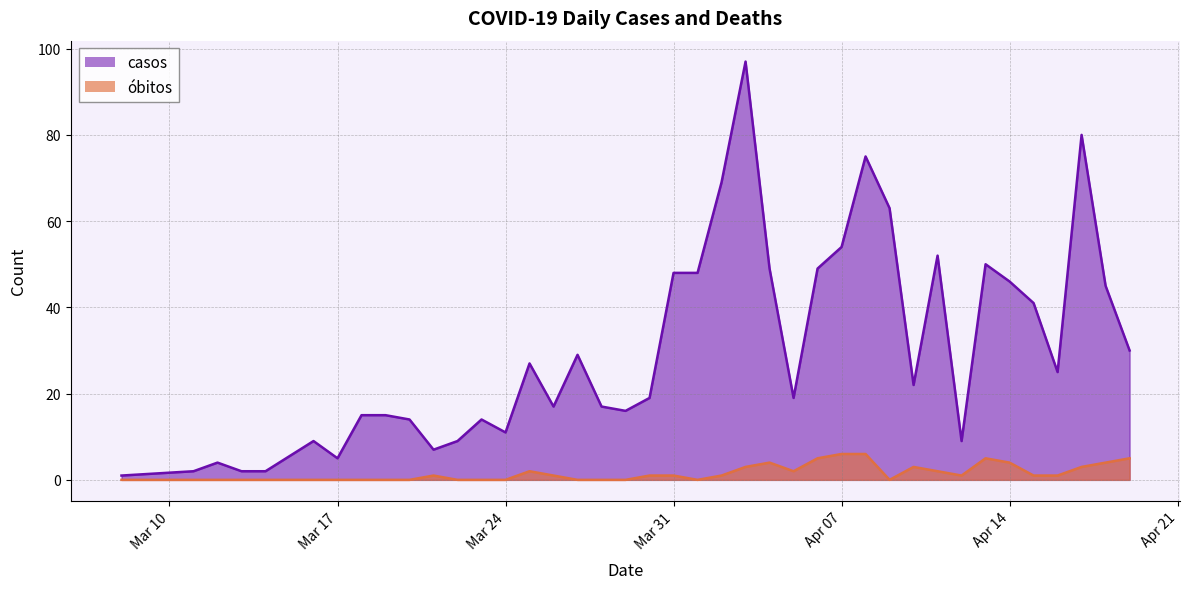

Where is the first local minimum for obitos?

2020-04-01